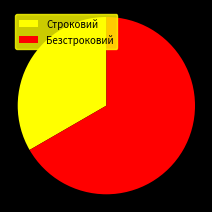

Combined, do Безстроковий and Строковий account for over 50%?

Yes